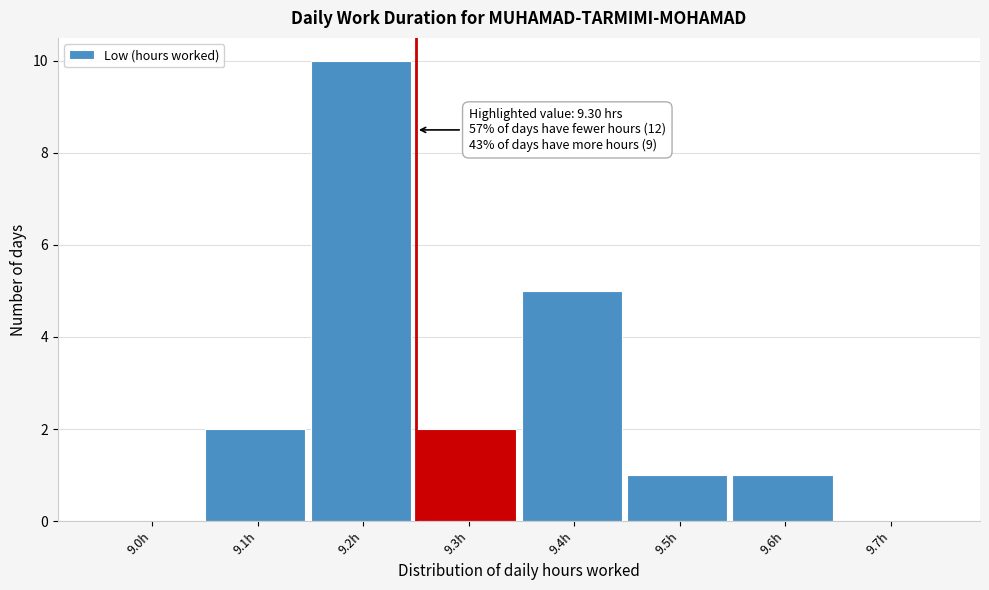

Reading left to right, list all the values displayed in this chart.

9.0h=0	9.1h=2	9.2h=10	9.3h=2	9.4h=5	9.5h=1	9.6h=1	9.7h=0